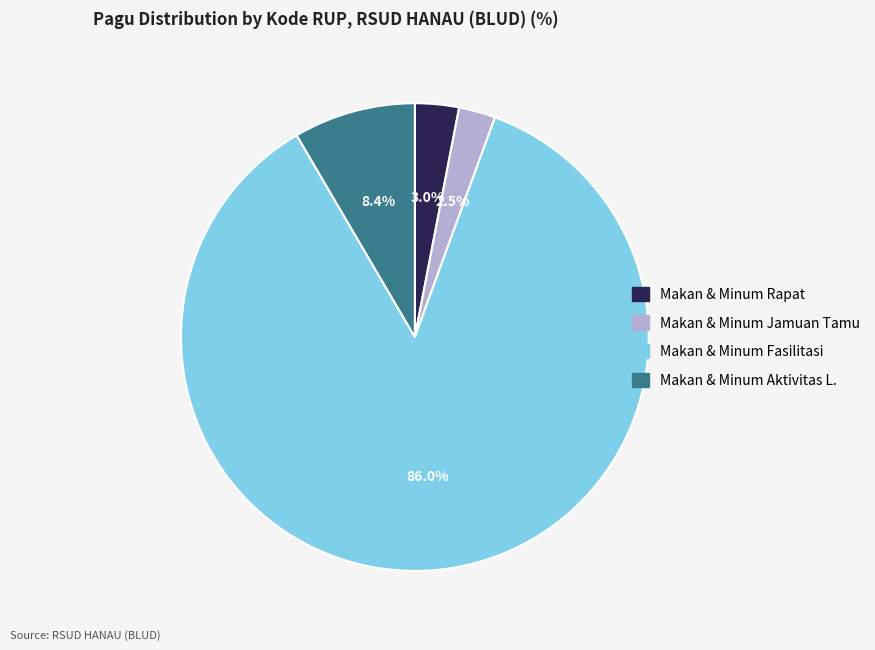

Does any single category account for the majority?

Yes